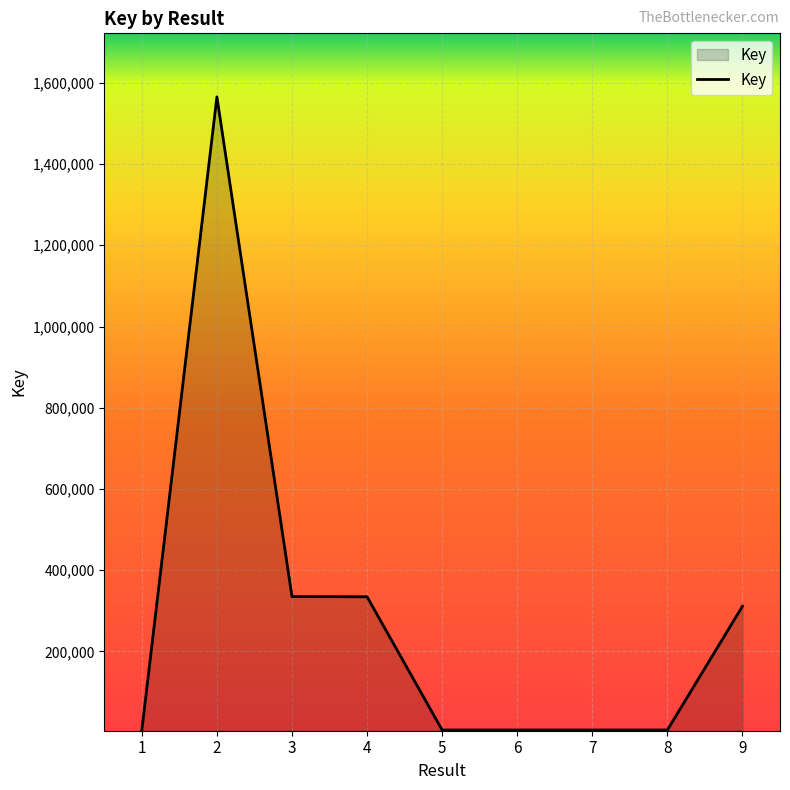

What is the difference between the maximum and minimum values?

1559314